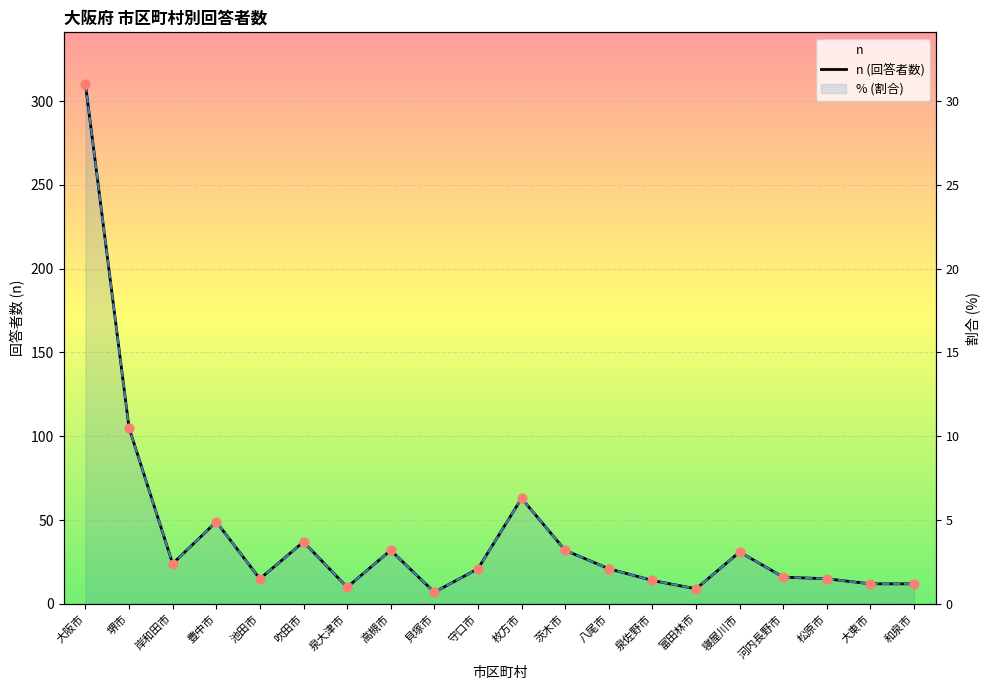

Which series reaches the minimum Y coordinate?

n (回答者数)